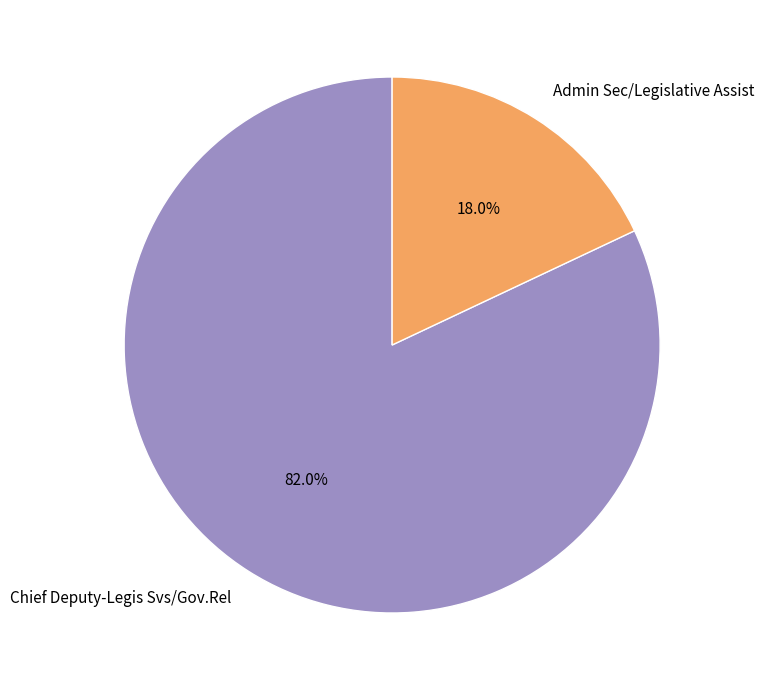

Rank the categories by value from lowest to highest.

Admin Sec/Legislative Assist, Chief Deputy-Legis Svs/Gov.Rel